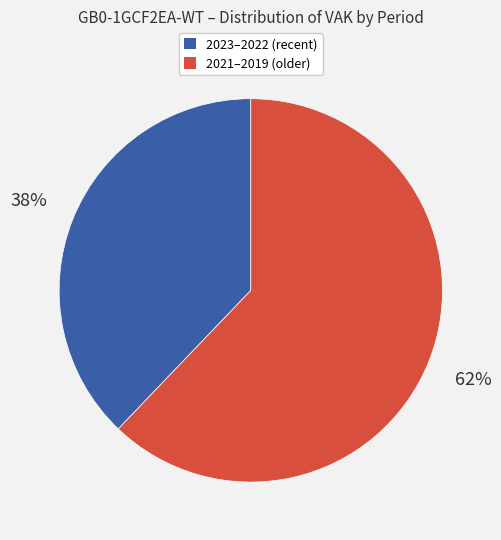

To the nearest percent, what is the difference between the largest and smallest slice percentages?

24%